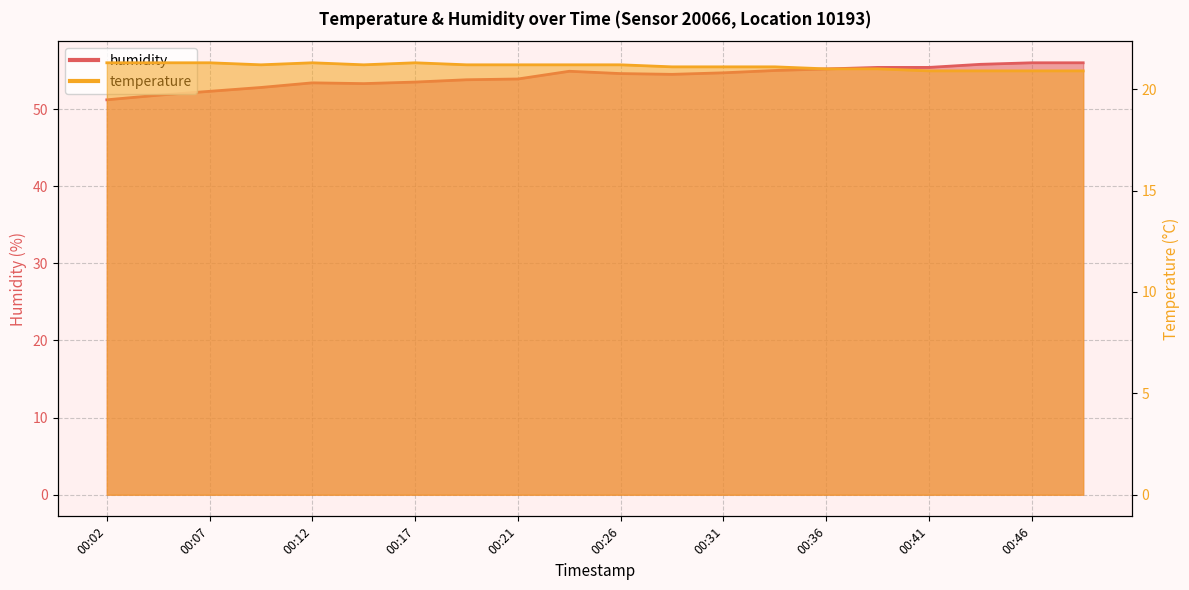

What is the minimum value shown in the chart?

20.9